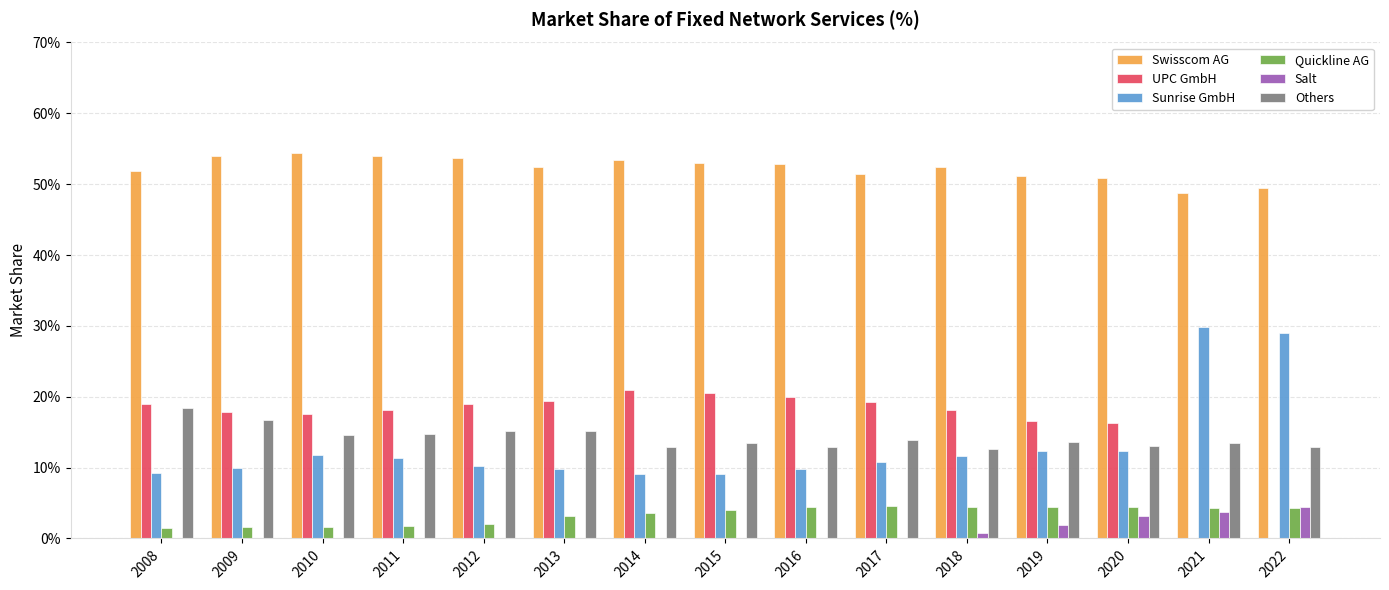

How many data points does each series have?

15